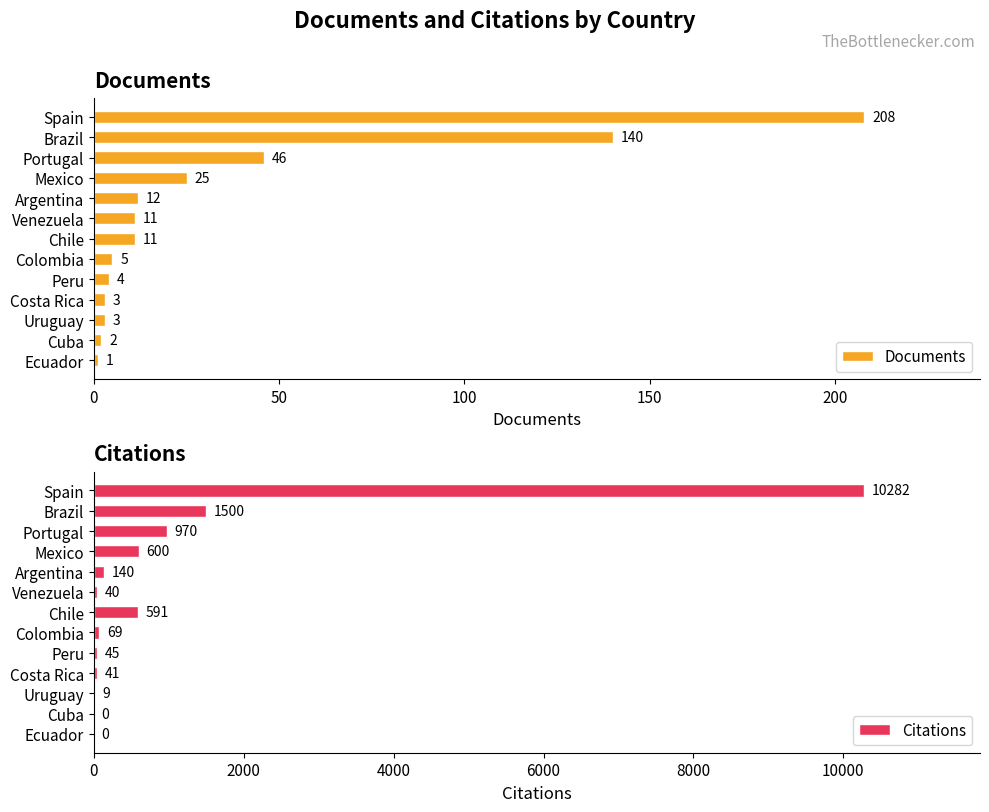

Is the value of Citations at Cuba greater than the value of Documents at Portugal?

No